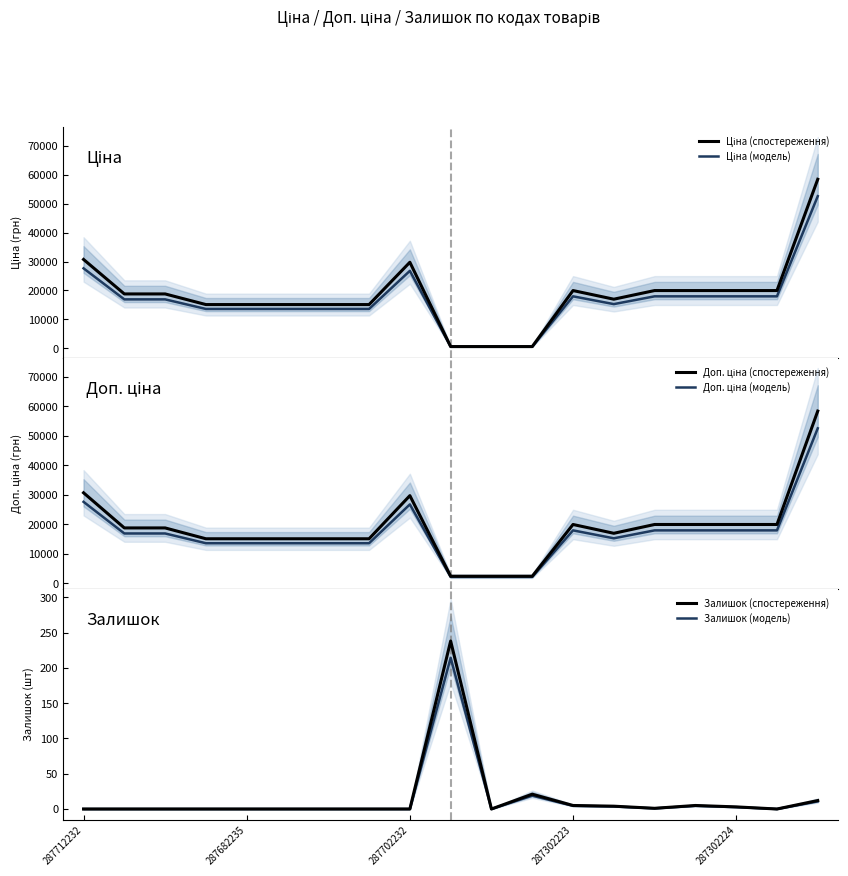

Does the chart display data point markers on the line(s)?

No